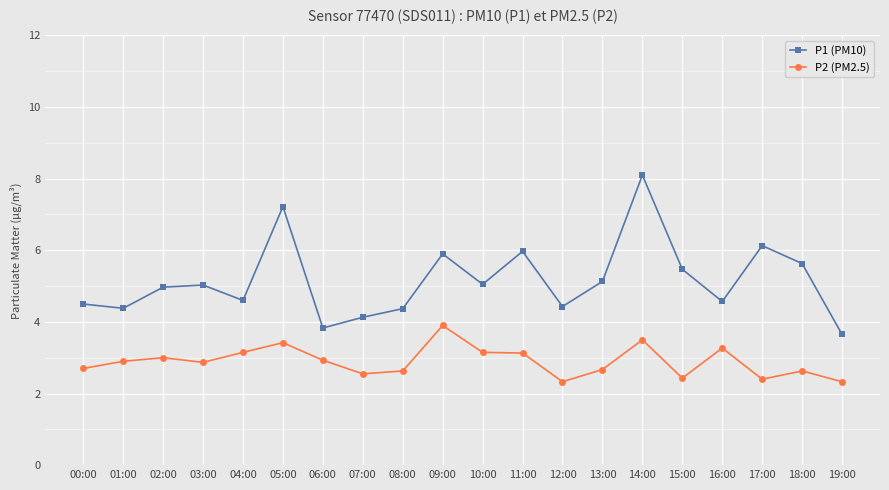

What is the difference between the P1 (PM10) values at 07:00 and 08:00?

0.2